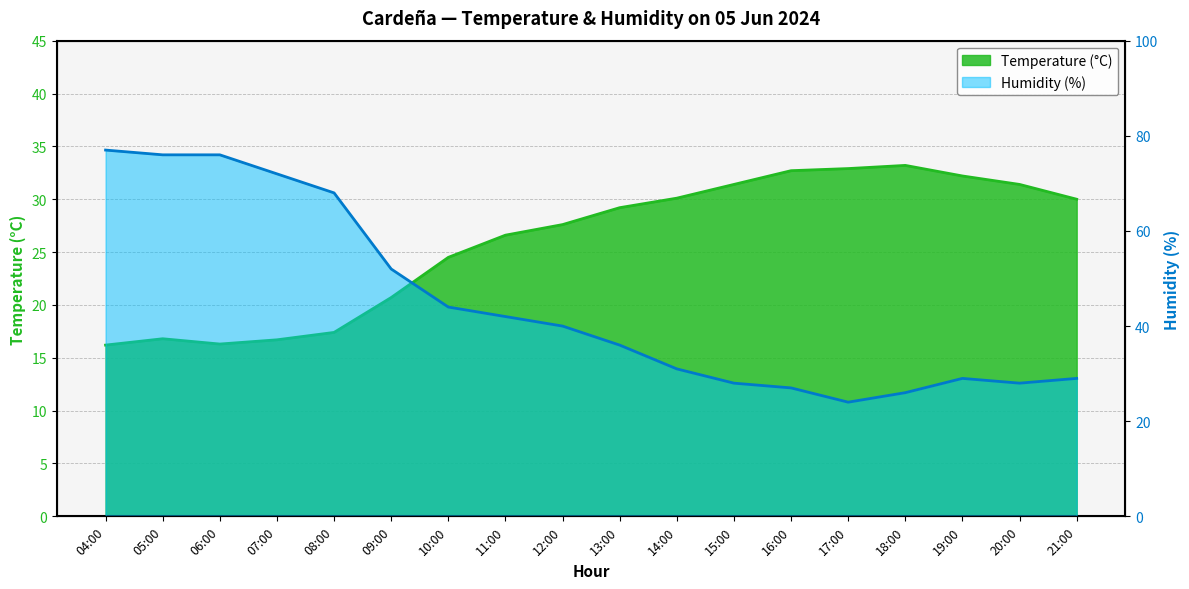

True or false: Temperature (°C) has a value of 12.9 at 18:00.

False